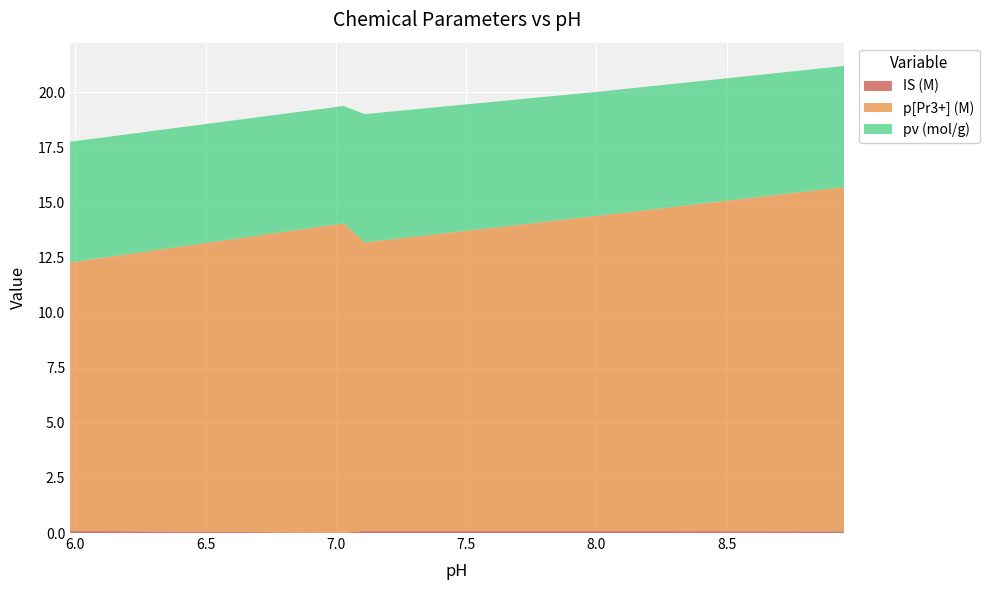

Reading right to left, extract all data points from this chart.

IS (M): 8.95=0.1	8.02=0.1	7.11=0.1	7.03=0.0	5.98=0.1
p[Pr3+] (M): 8.95=15.6	8.02=14.3	7.11=13.1	7.03=14.0	5.98=12.2
pv (mol/g): 8.95=5.5	8.02=5.6	7.11=5.8	7.03=5.3	5.98=5.5